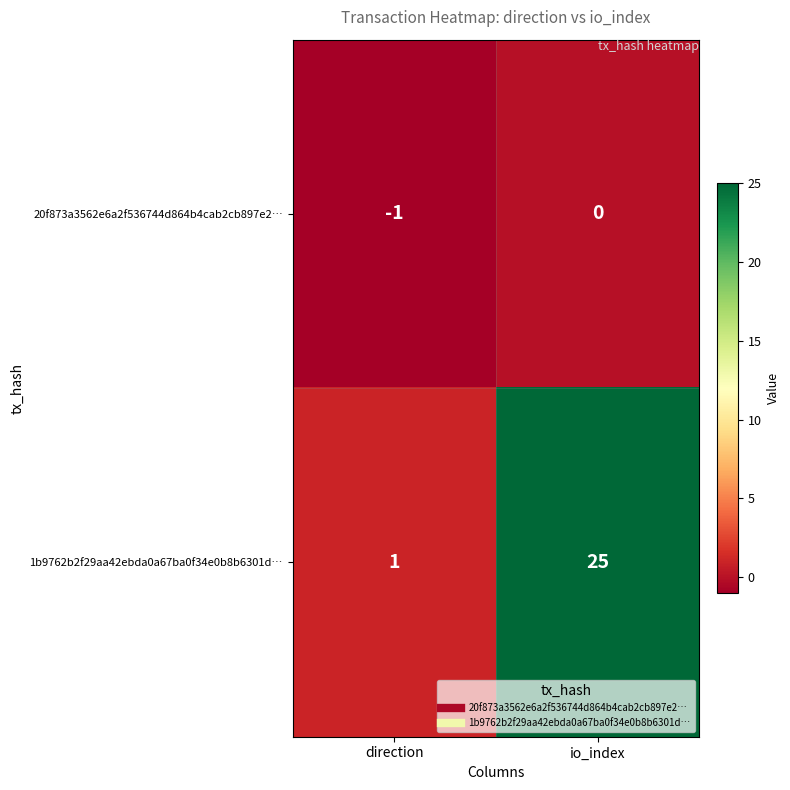

At which category is the sum across all series the highest?

io_index